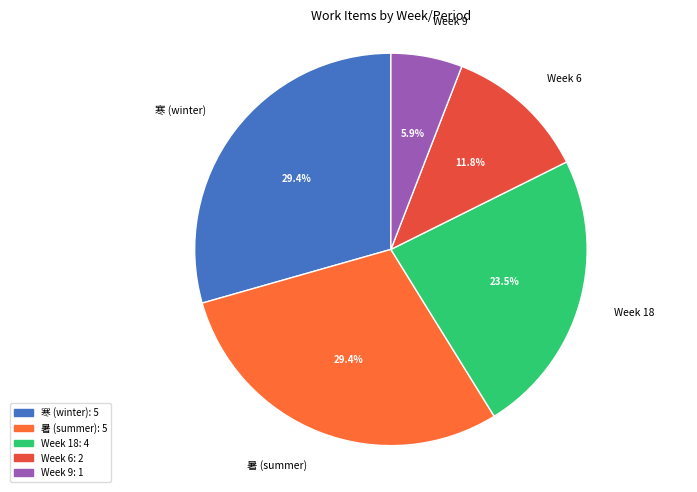

What is the ratio of the value at Week 6 to the value at 暑 (summer)?

0.4